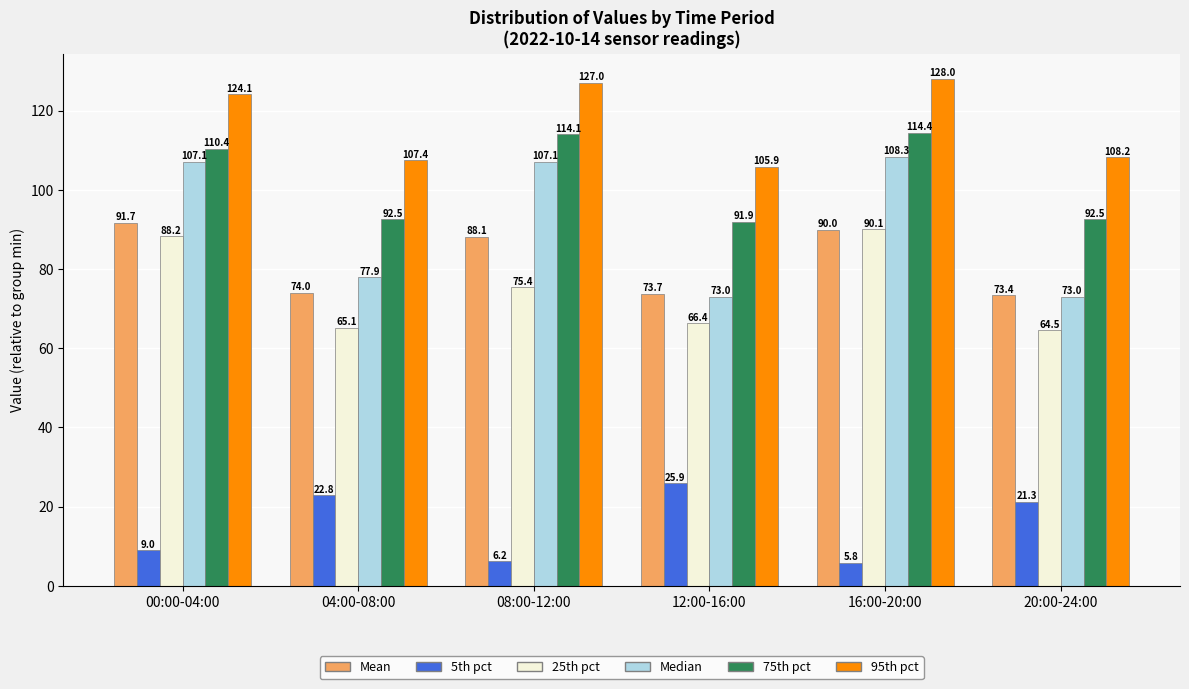

Reading left to right, list all the values displayed in this chart.

Mean: 91.7	74.0	88.1	73.7	90.0	73.4
5th pct: 9.0	22.8	6.2	25.9	5.8	21.3
25th pct: 88.2	65.1	75.4	66.4	90.1	64.5
Median: 107.1	77.9	107.1	73.0	108.3	73.0
75th pct: 110.4	92.5	114.1	91.9	114.4	92.5
95th pct: 124.1	107.4	127.0	105.9	128.0	108.2